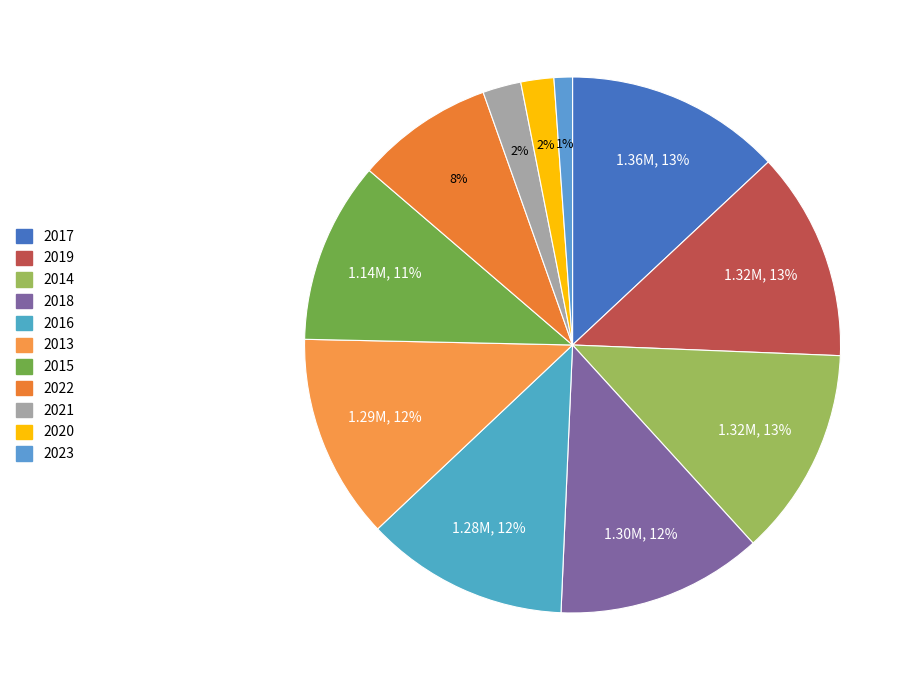

Does any single category account for the majority?

No